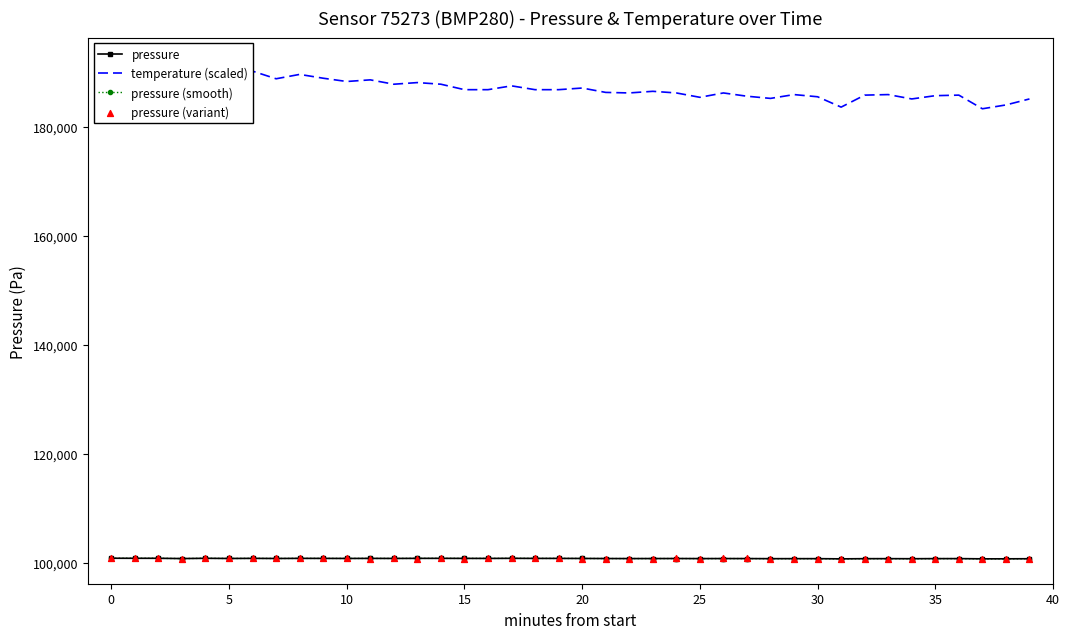

What is the total value across all series at 5?

493726.2